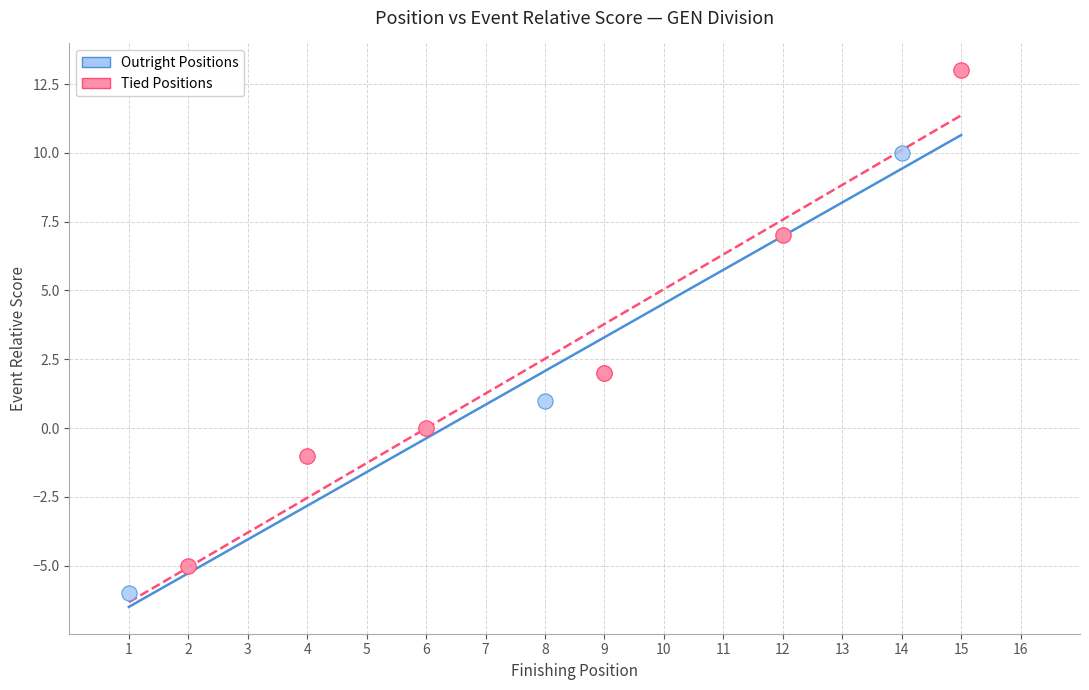

Which series contains the highest Y value?

Tied Positions